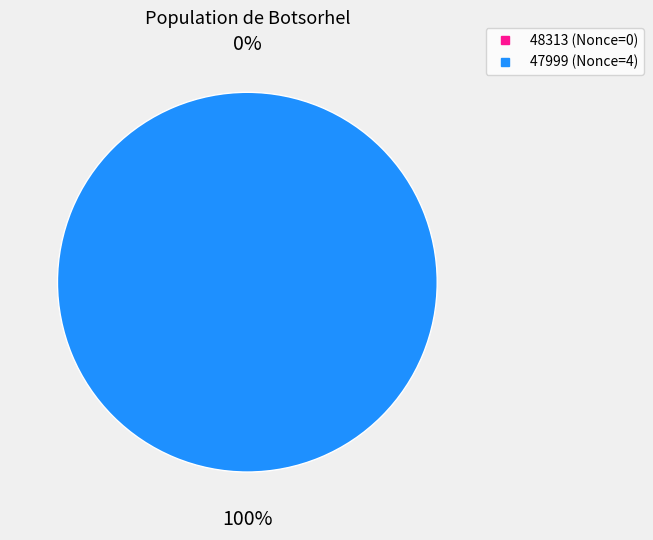

Which slice is the smallest?

48313